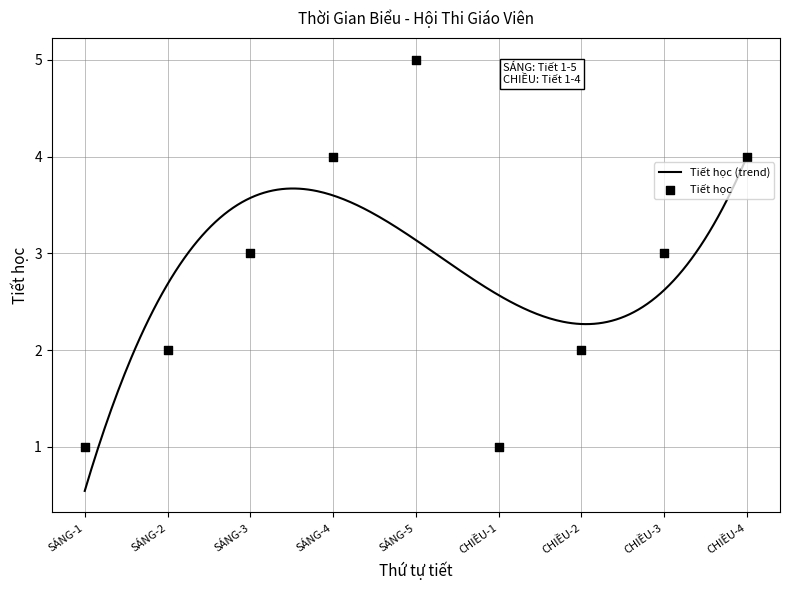

Which has a higher value, SÁNG-3 or SÁNG-2?

SÁNG-3